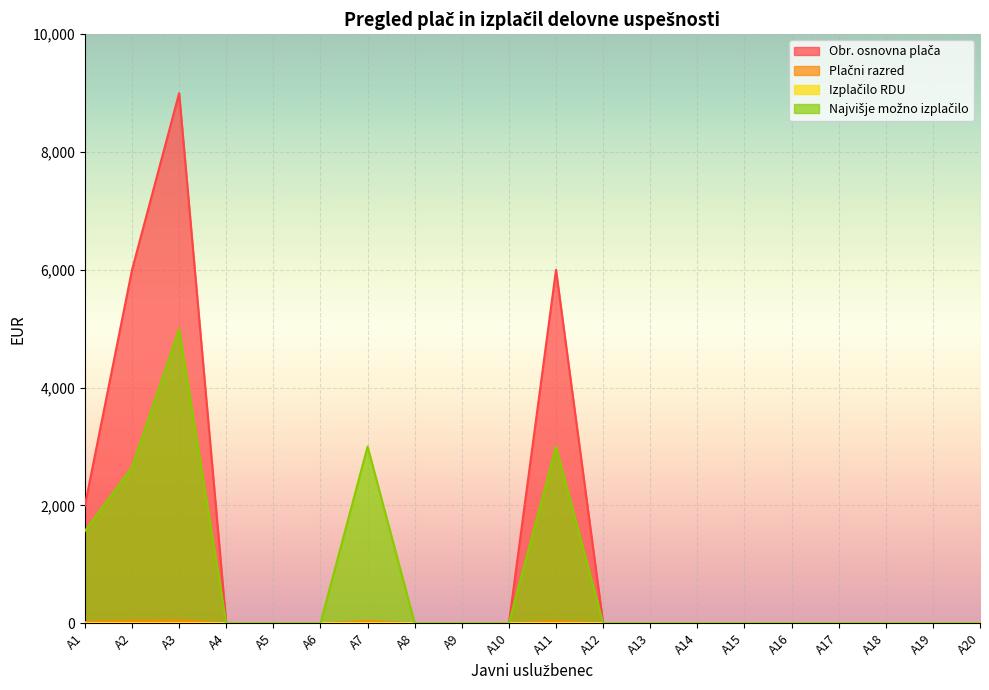

What is the average value of the Obr. osnovna plača series?

1150.0